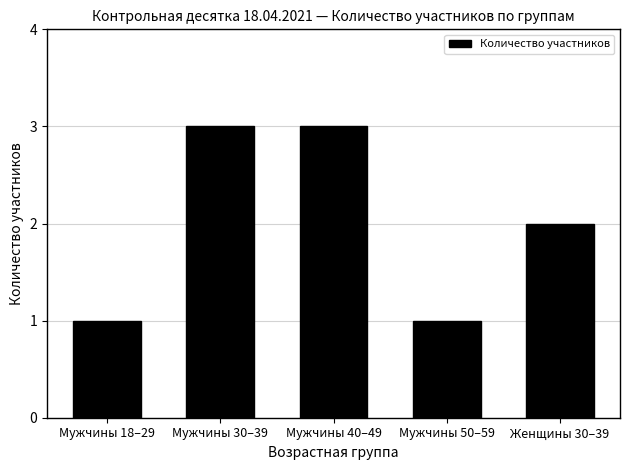

The value at Женщины 30–39 is 2. True or false?

True